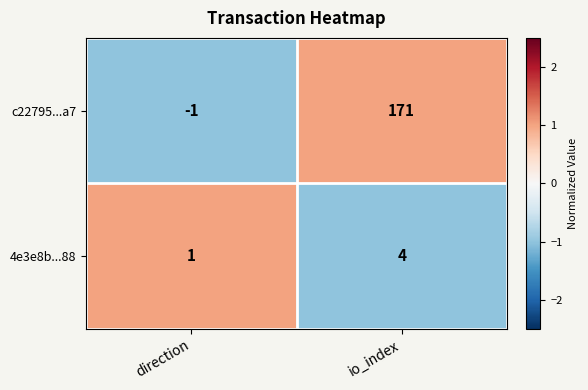

Is it true that c22795...a7 equals 254 at io_index?

False